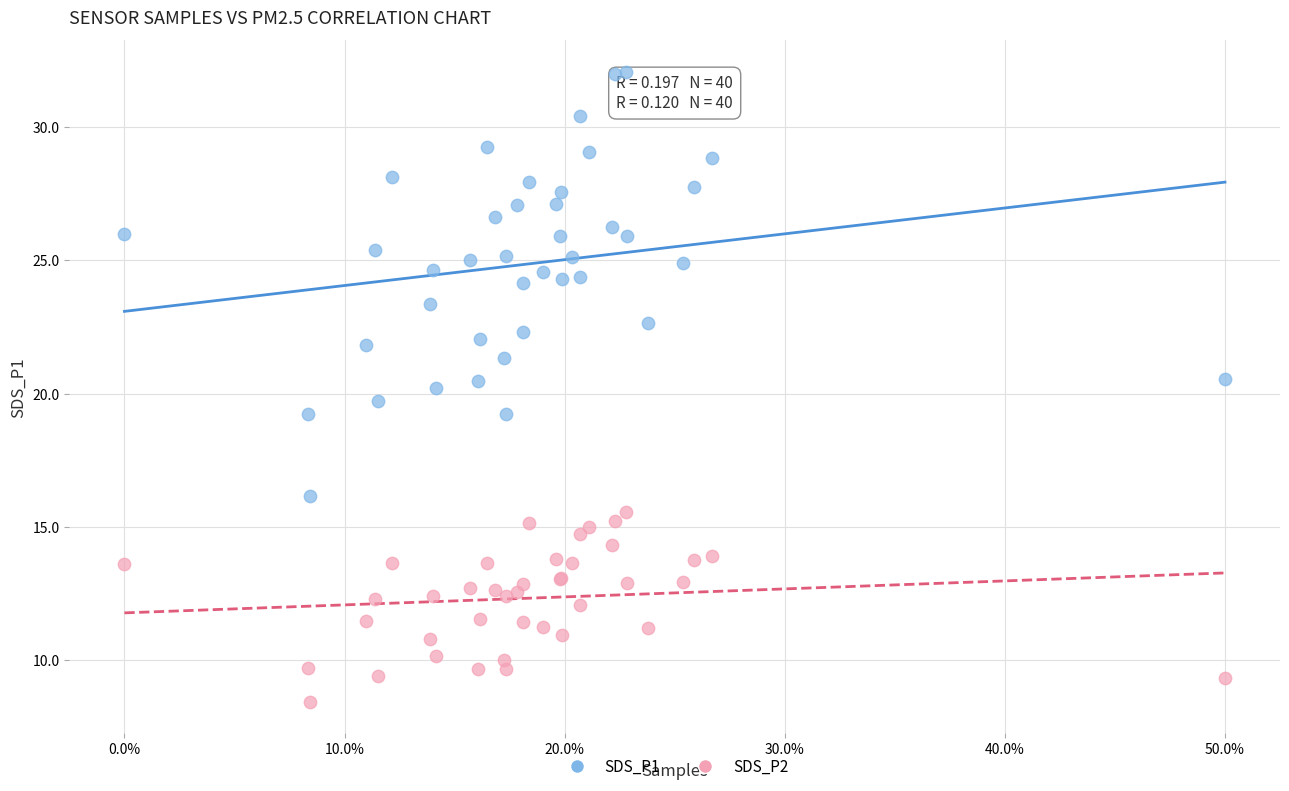

What are all the series names shown in the legend?

SDS_P1, SDS_P2